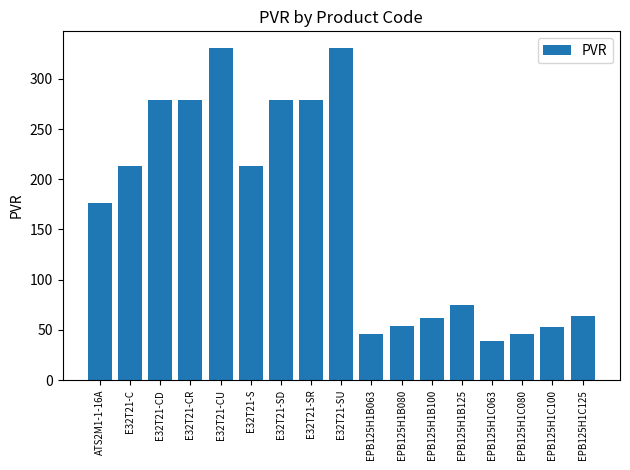

What is the value of the 13th bar from the left?

74.7